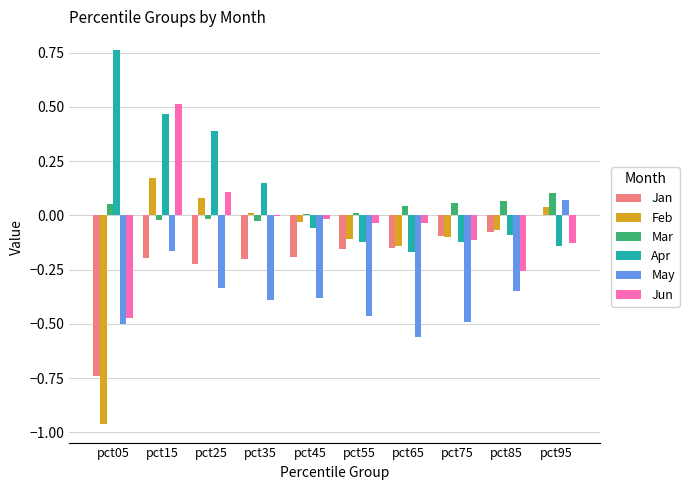

What is the sum of all Jan values?

-2.0